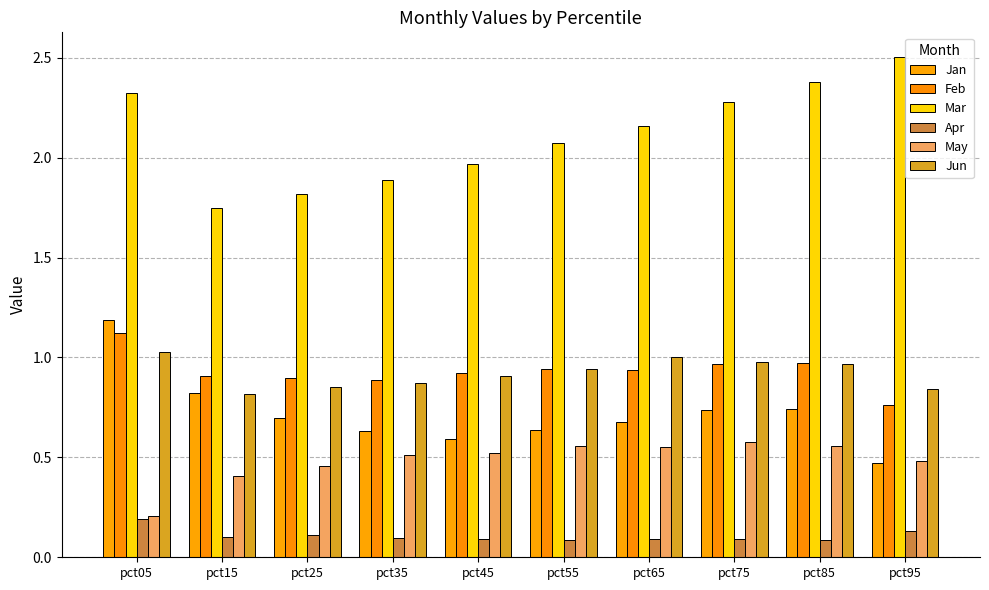

Between pct85 and pct15, which is larger?

pct15